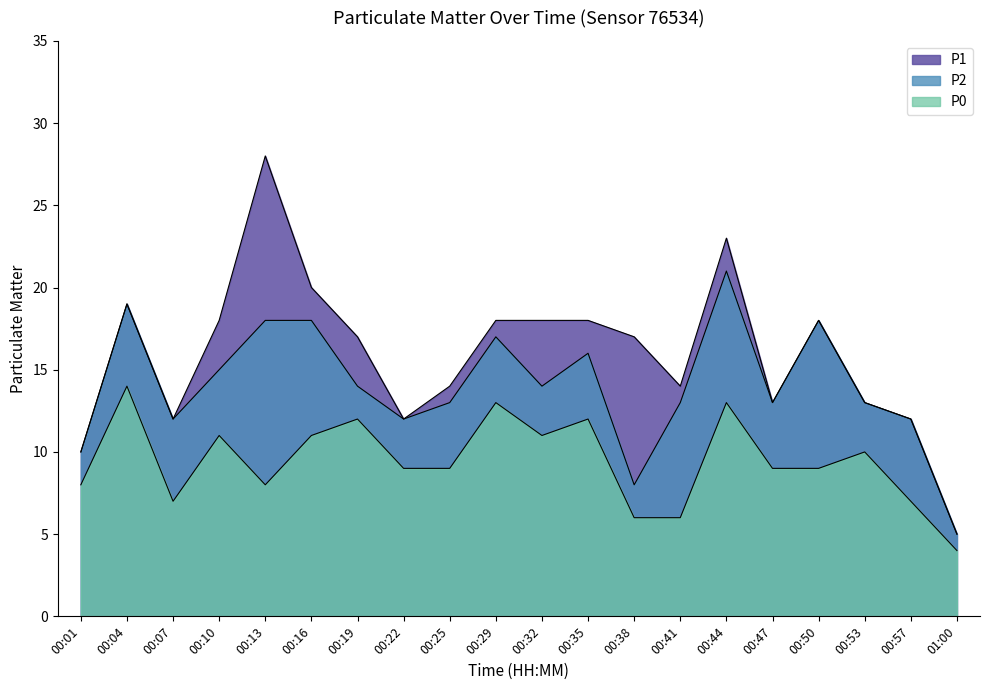

What position from the left is 00:19?

7